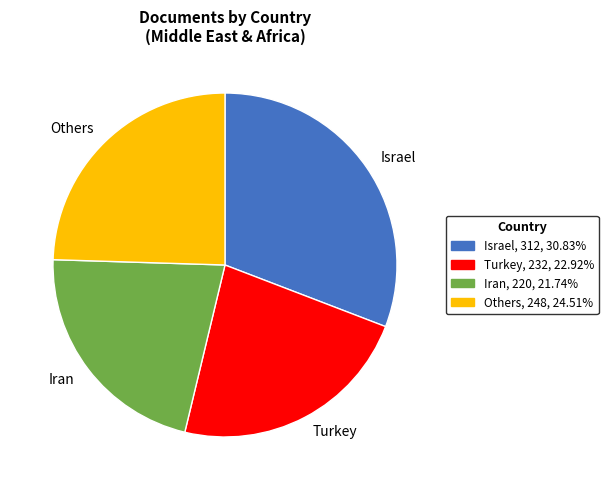

Does any single category account for the majority?

No